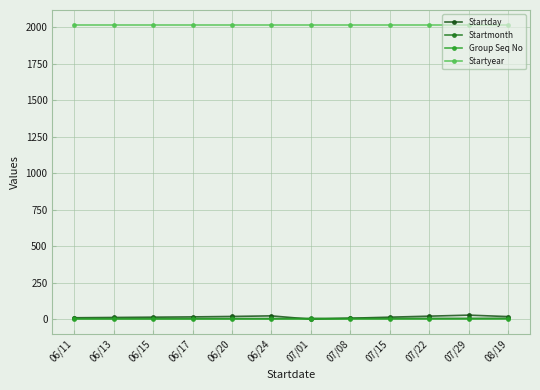

How many lines are shown in the chart?

4